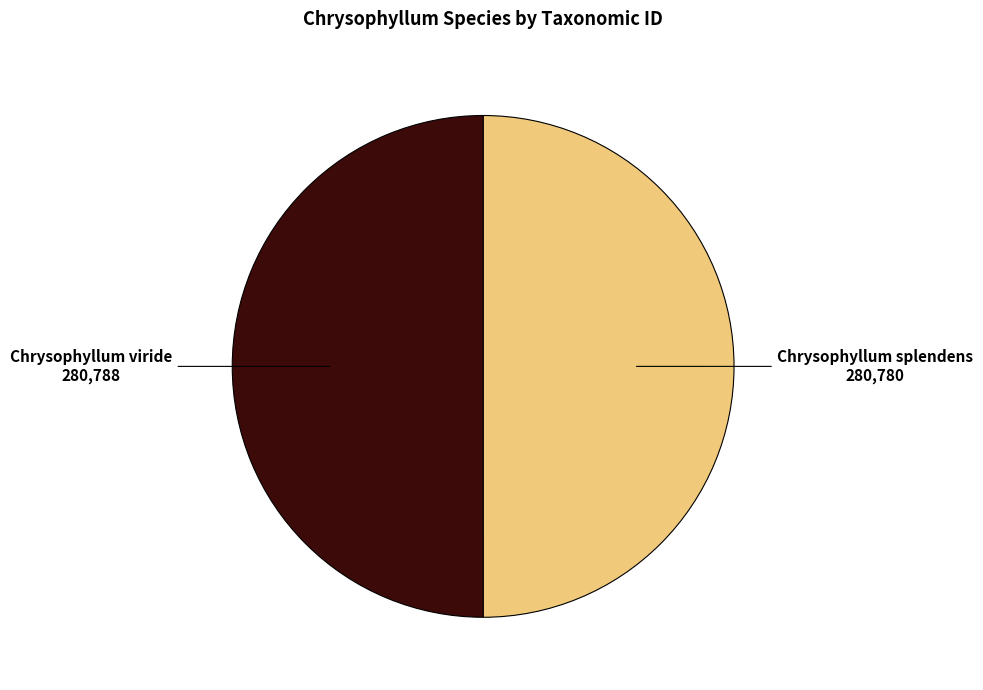

True or false: Chrysophyllum splendens accounts for 37% of the total.

False